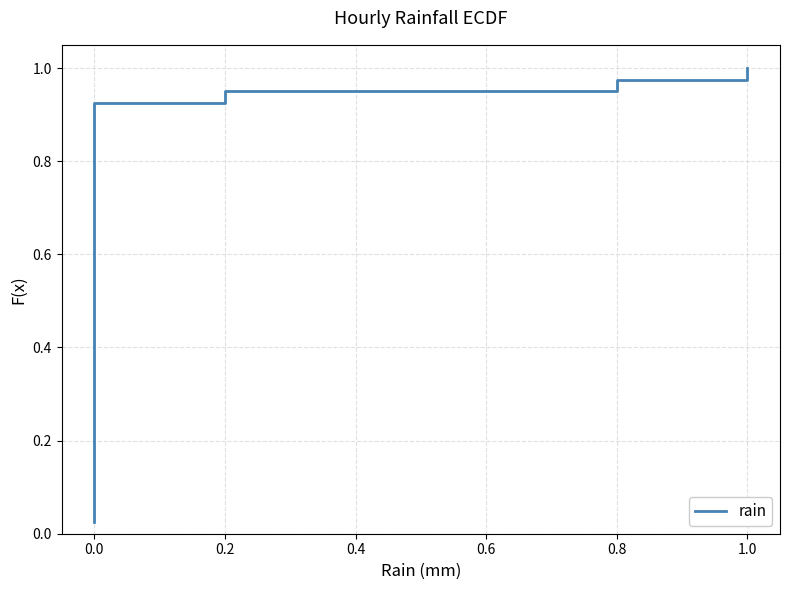

Count the number of categories in the chart.

40